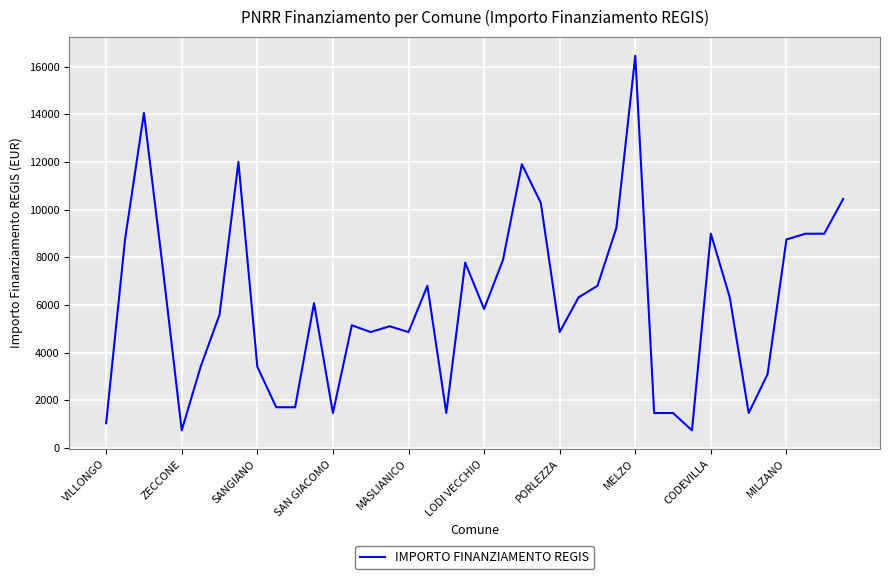

What is the minimum value shown in the chart?

729